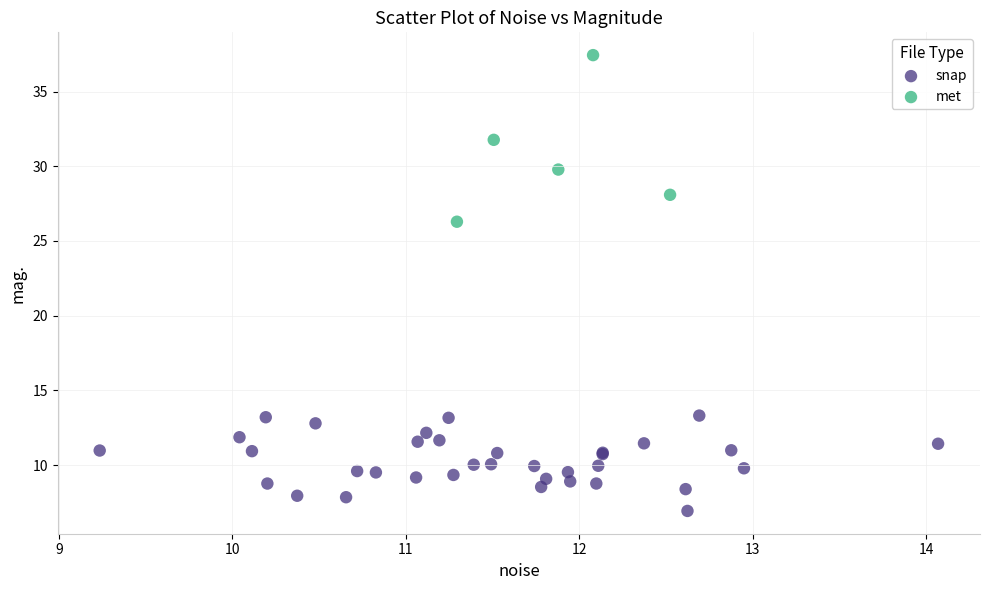

Which series reaches the minimum Y coordinate?

snap